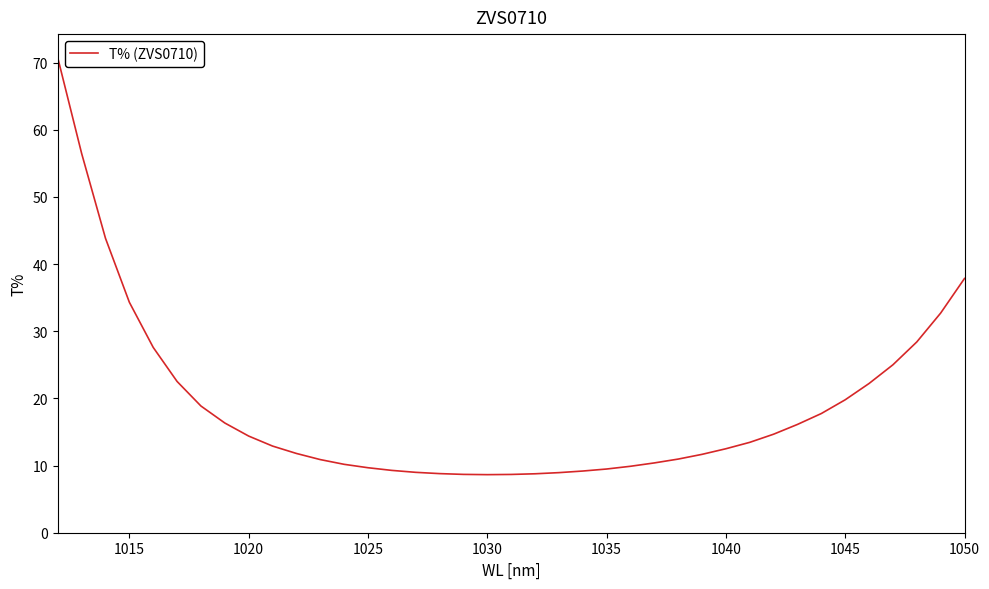

How many lines are shown in the chart?

1